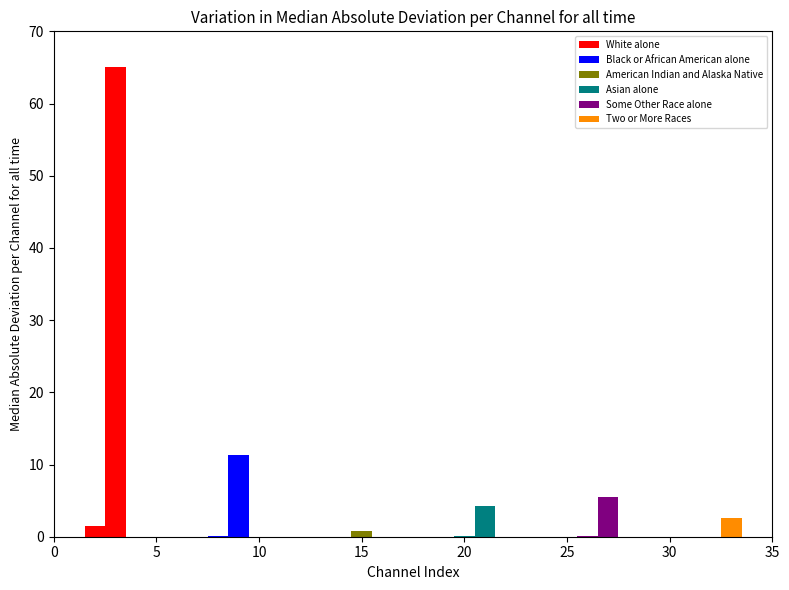

Which series has the largest total across all categories?

White alone